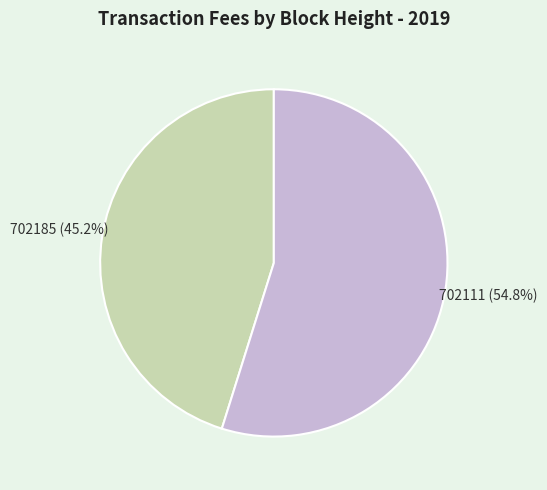

Is there any slice that represents more than half of the pie?

Yes